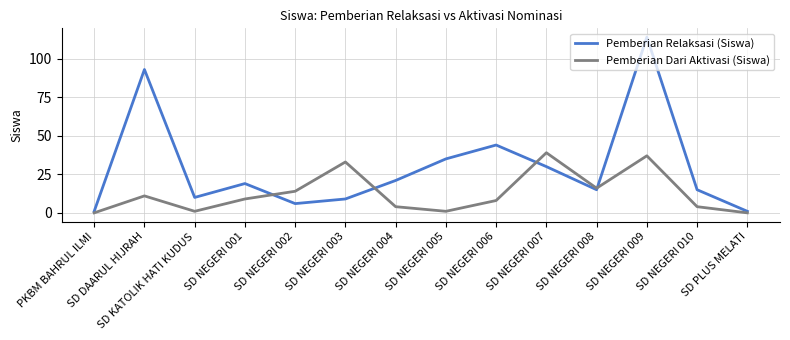

True or false: Pemberian Dari Aktivasi (Siswa) and Pemberian Relaksasi (Siswa) cross at least once.

True